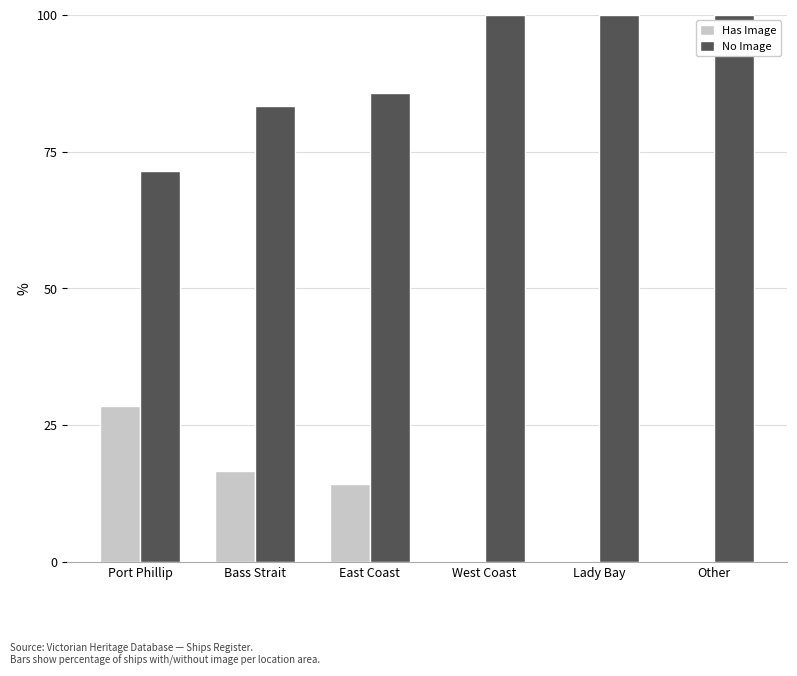

How many groups of bars are there?

6